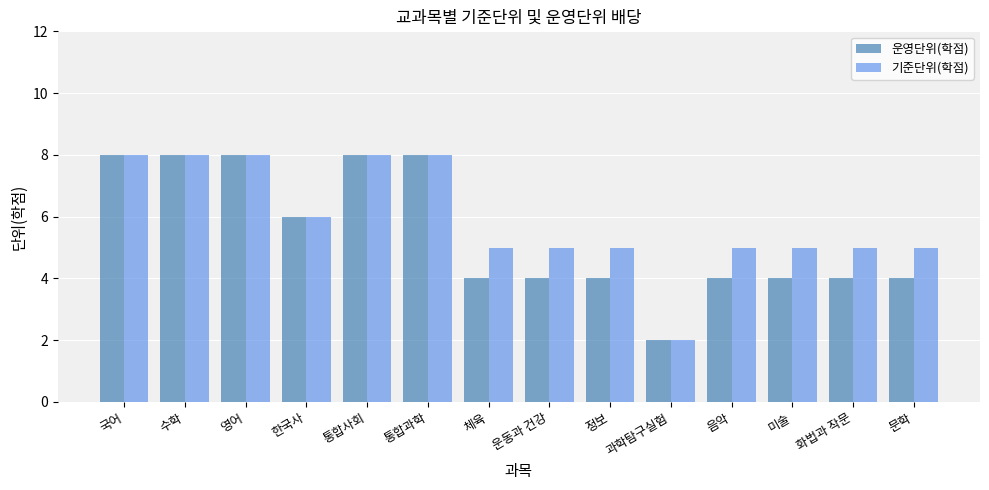

What is the sum of the 기준단위(학점) values at 운동과 건강 and 통합과학?

13